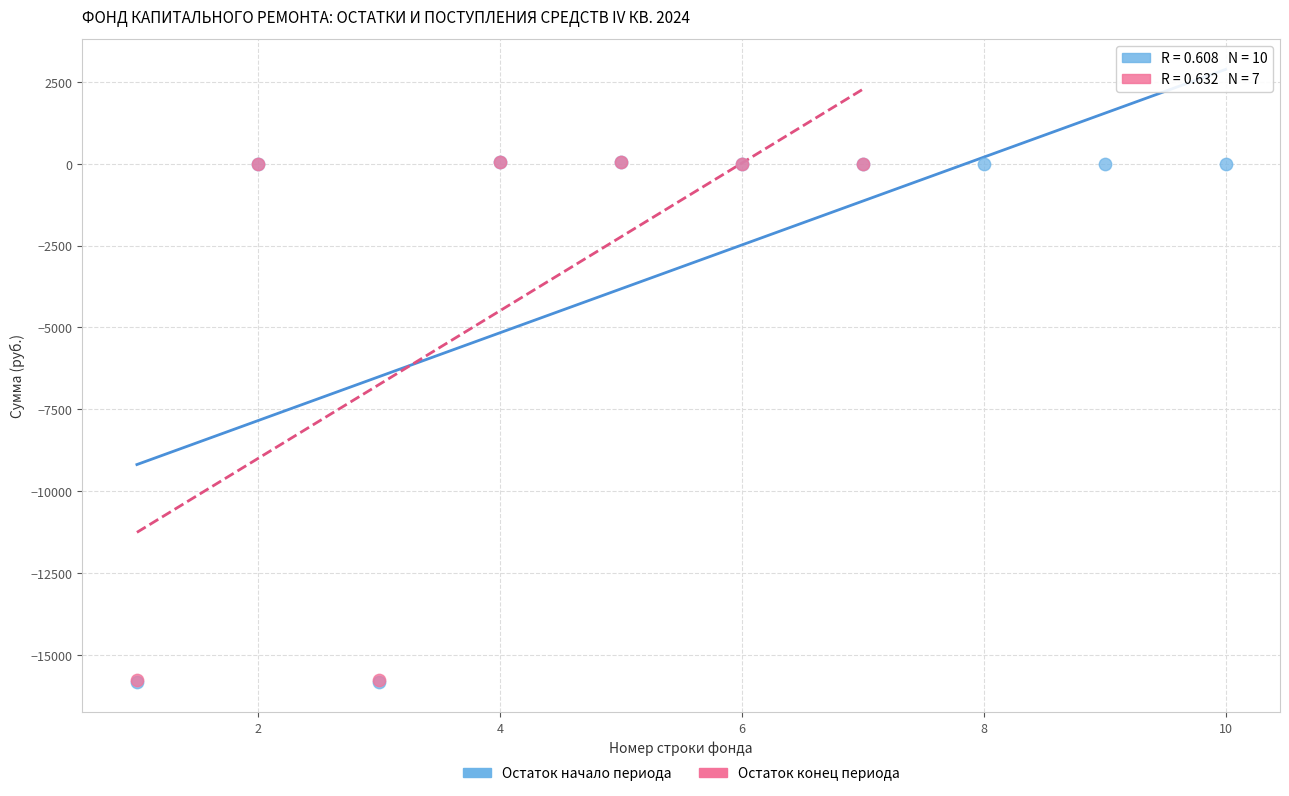

Which series has the widest spread of Y values?

Остаток начало периода